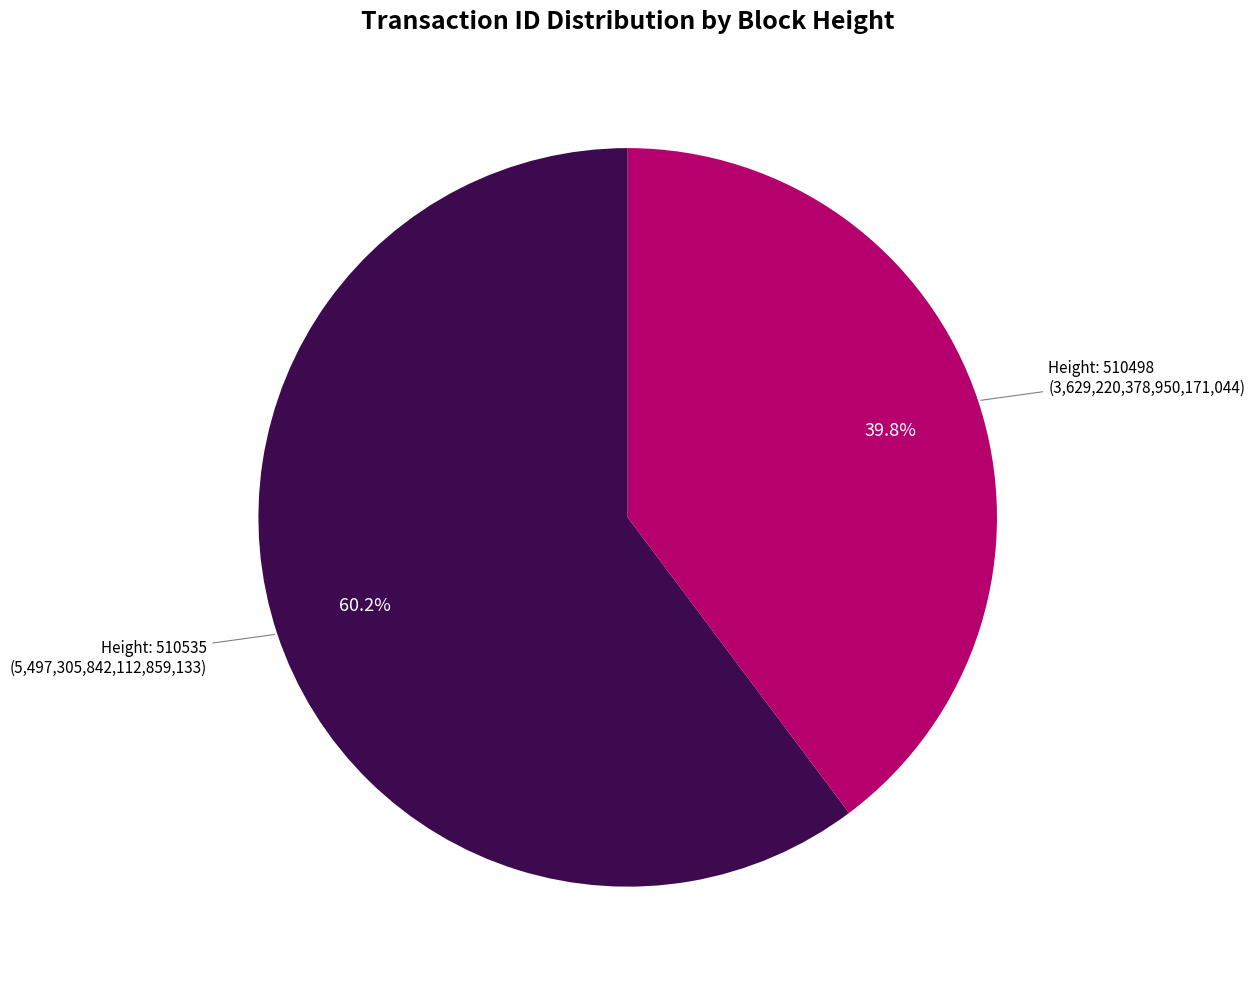

Does any single category account for the majority?

Yes